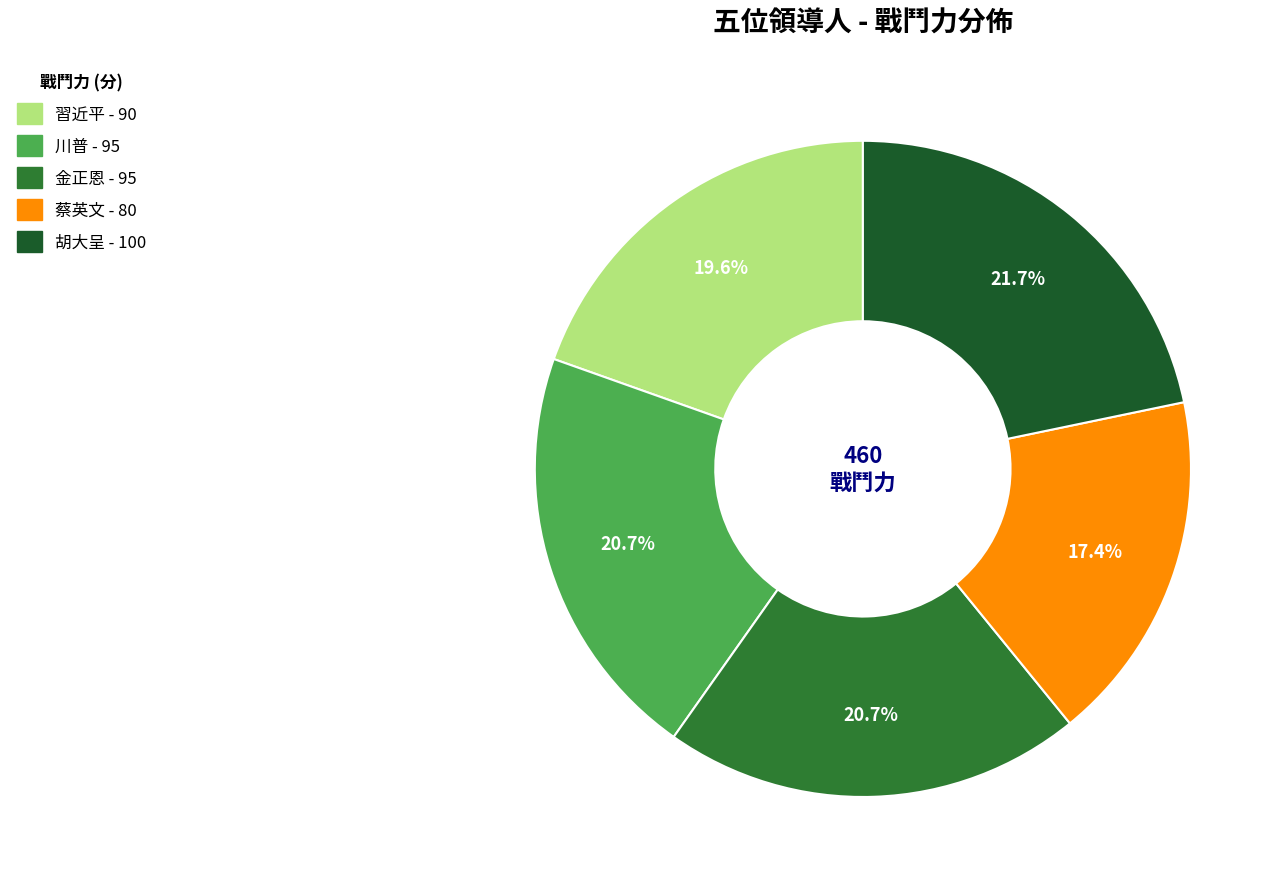

How many segments does this pie chart have?

5